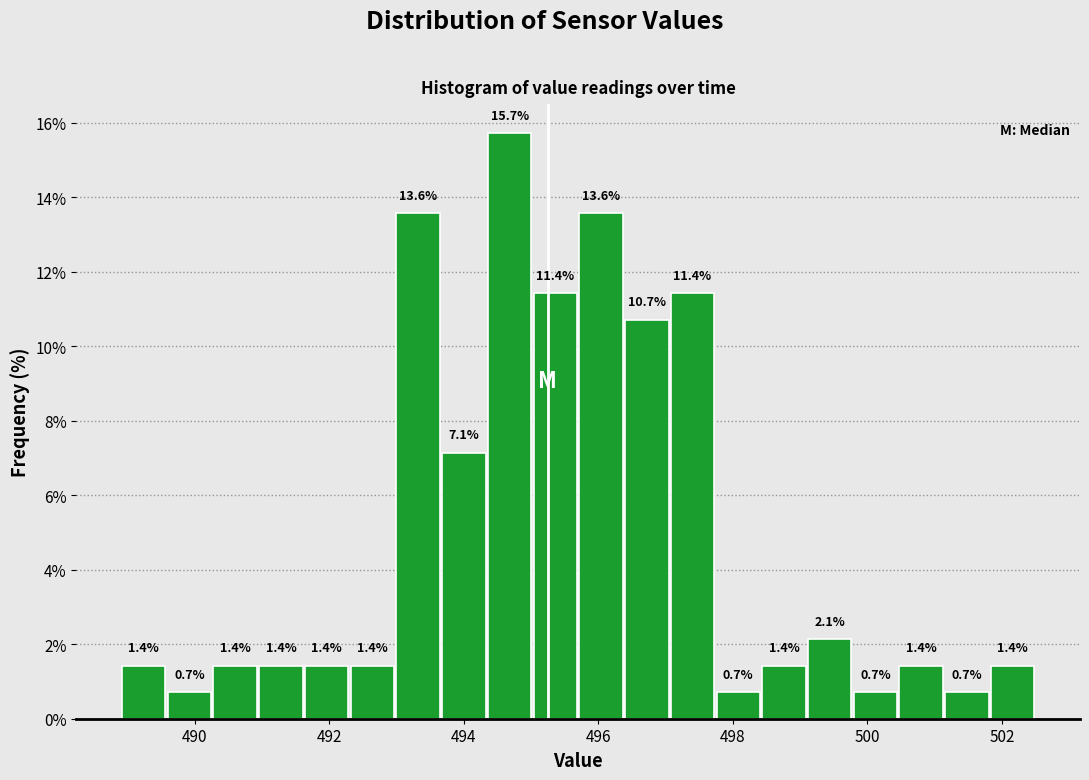

Around what value on the x-axis is the tallest bar? Give the approximate position of its centre, as read against the axis.

494.6